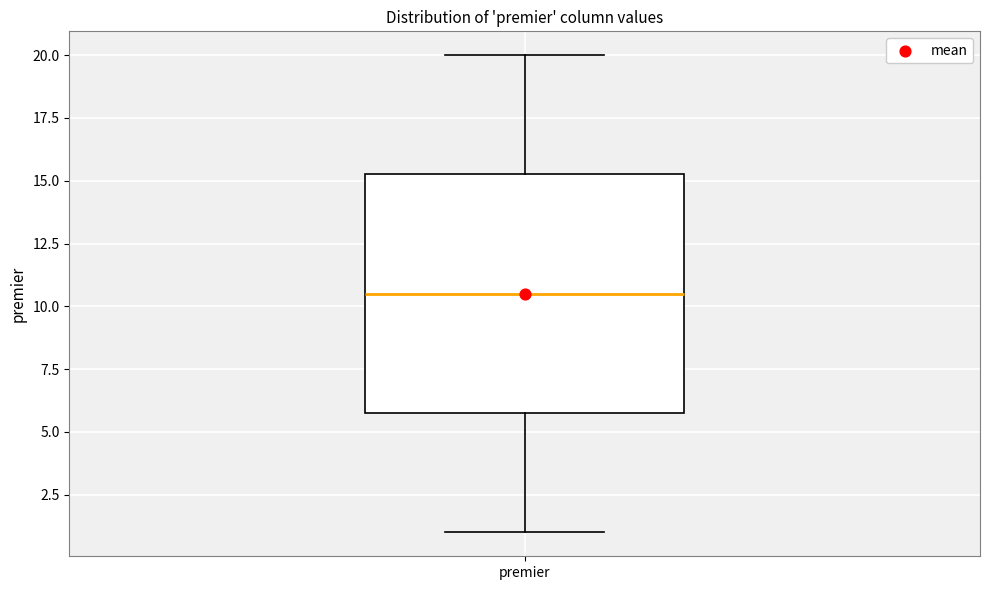

Read this box plot against the y-axis: the position of the median line, the range covered by the box, and the ends of both whiskers. The values are not printed on the chart, so give them approximately, as read against the axis.

median 10.5, box 6.0 to 15.5, whiskers 1.0 to 20.0